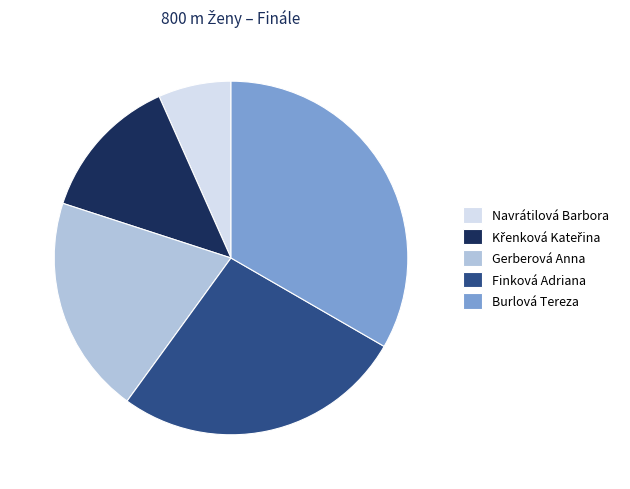

What is the largest slice in the pie chart?

Burlová Tereza